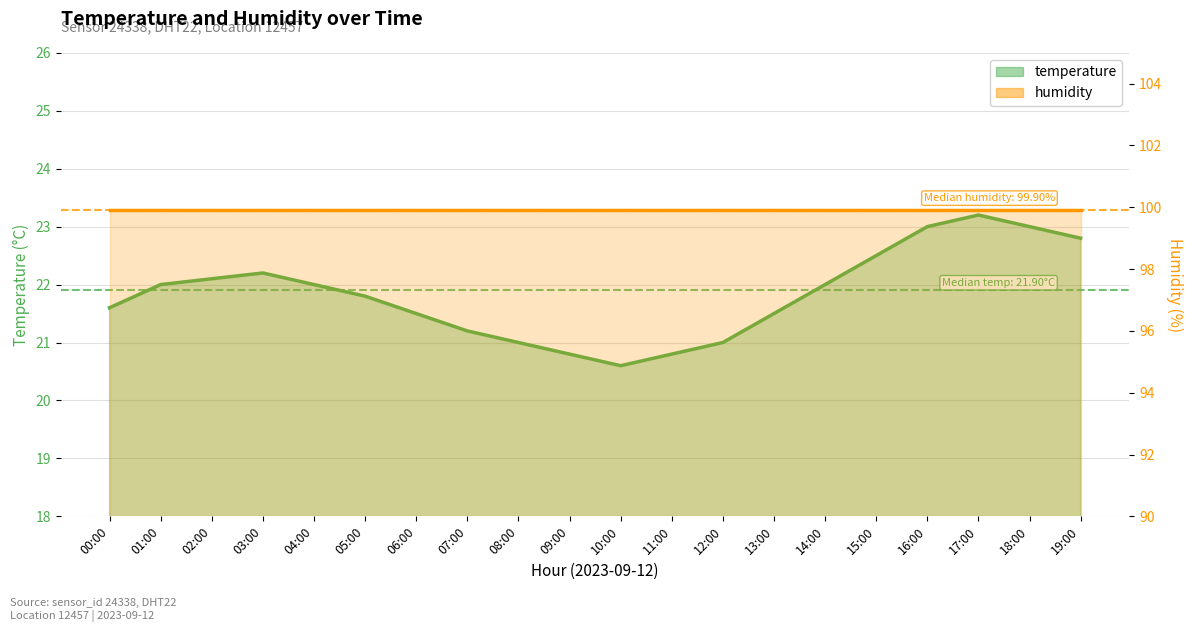

What is the label of the 20th point from the left?

19:00